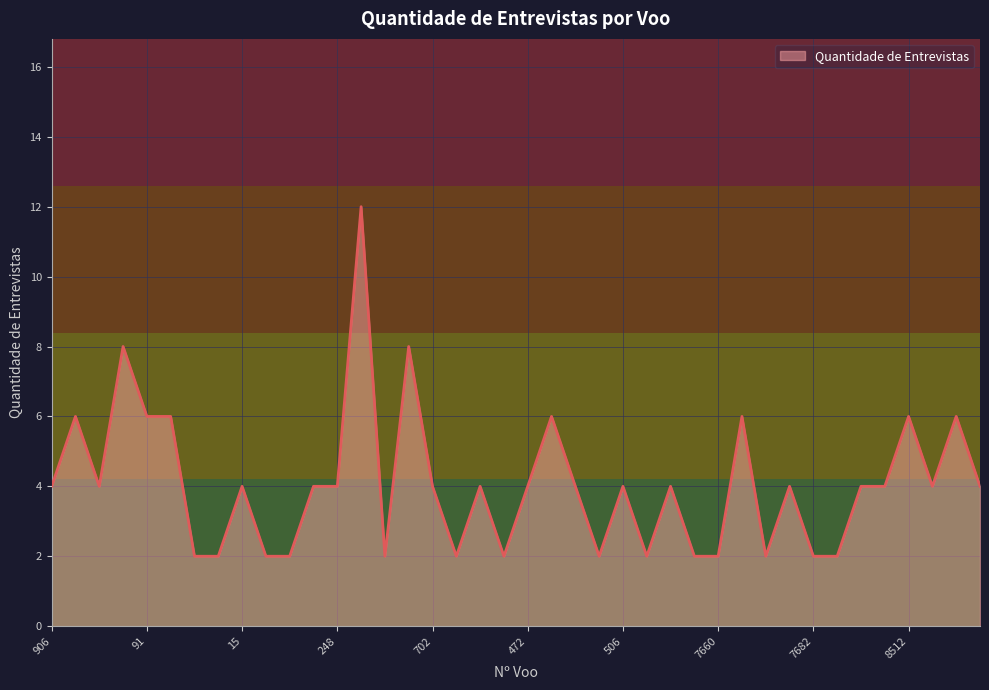

What is the greatest value displayed?

12